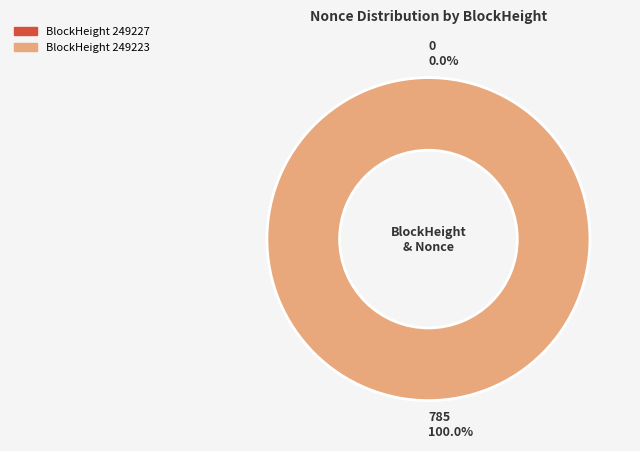

To the nearest percent, what percentage of the pie is 249223?

100%